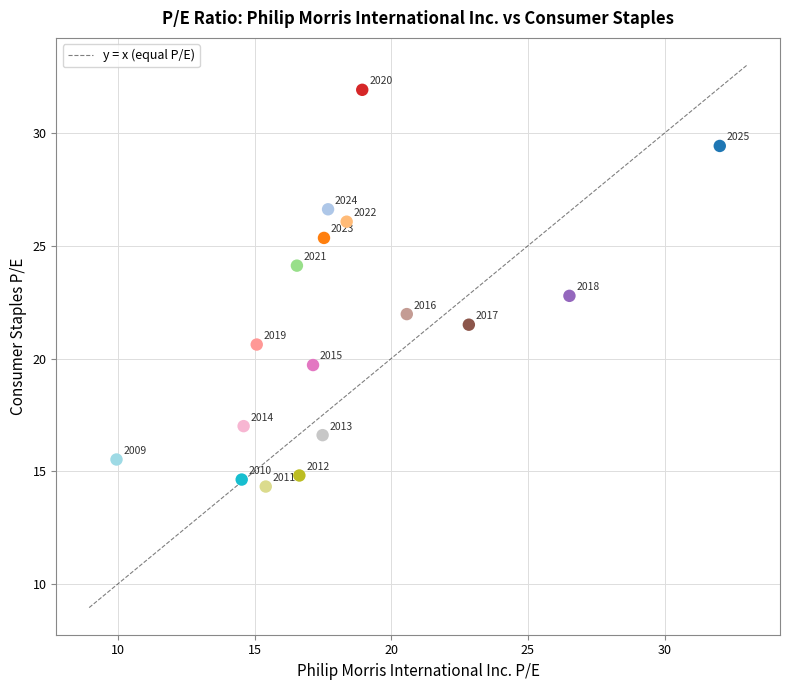

What is the range of Y values (max minus min)?

17.6